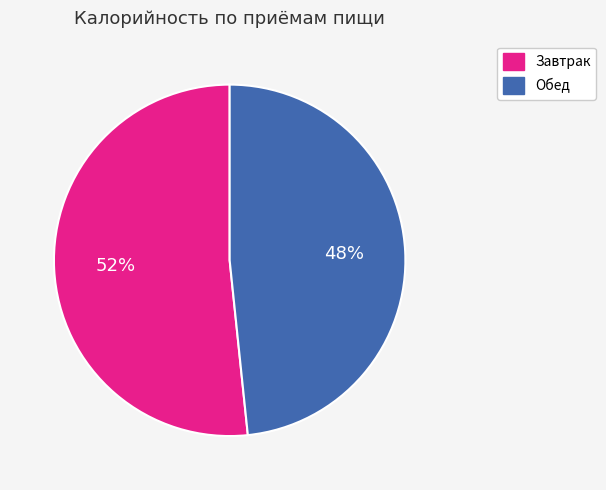

To the nearest percent, what is the average slice percentage?

50%